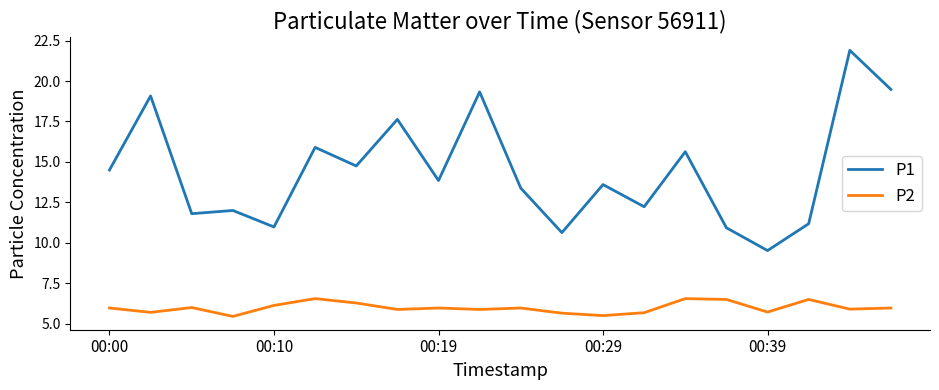

What is the difference between the maximum and minimum values in the P1 series?

12.4